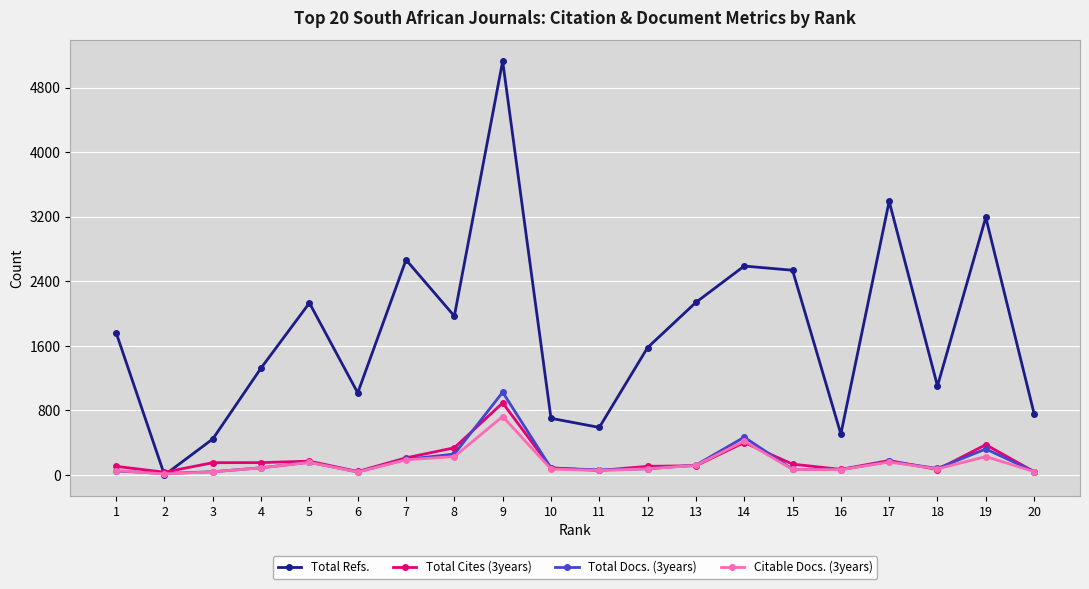

Which series has the widest spread of values?

Total Refs.